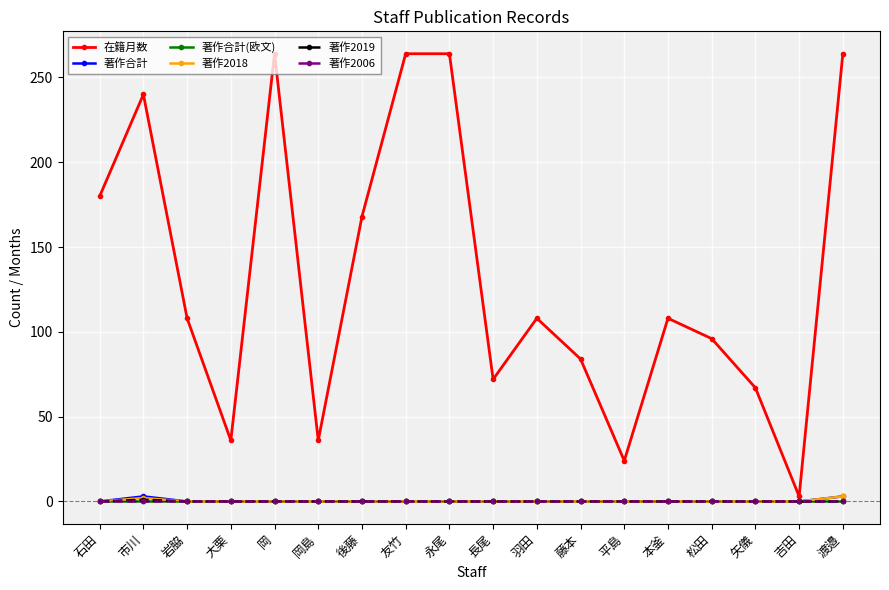

Reading left to right, list all the values displayed in this chart.

在籍月数: 石田=180	市川=240	岩脇=108	大栗=36	岡=264	岡島=36	後藤=168	友竹=264	永尾=264	長尾=72	羽田=108	藤本=84	平島=24	本釜=108	松田=96	矢儀=67	吉田=3	渡邉=264
著作合計: 石田=0	市川=3	岩脇=0	大栗=0	岡=0	岡島=0	後藤=0	友竹=0	永尾=0	長尾=0	羽田=0	藤本=0	平島=0	本釜=0	松田=0	矢儀=0	吉田=0	渡邉=3
著作合計(欧文): 石田=0	市川=0	岩脇=0	大栗=0	岡=0	岡島=0	後藤=0	友竹=0	永尾=0	長尾=0	羽田=0	藤本=0	平島=0	本釜=0	松田=0	矢儀=0	吉田=0	渡邉=0
著作2018: 石田=0	市川=2	岩脇=0	大栗=0	岡=0	岡島=0	後藤=0	友竹=0	永尾=0	長尾=0	羽田=0	藤本=0	平島=0	本釜=0	松田=0	矢儀=0	吉田=0	渡邉=3
著作2019: 石田=0	市川=1	岩脇=0	大栗=0	岡=0	岡島=0	後藤=0	友竹=0	永尾=0	長尾=0	羽田=0	藤本=0	平島=0	本釜=0	松田=0	矢儀=0	吉田=0	渡邉=0
著作2006: 石田=0	市川=0	岩脇=0	大栗=0	岡=0	岡島=0	後藤=0	友竹=0	永尾=0	長尾=0	羽田=0	藤本=0	平島=0	本釜=0	松田=0	矢儀=0	吉田=0	渡邉=0